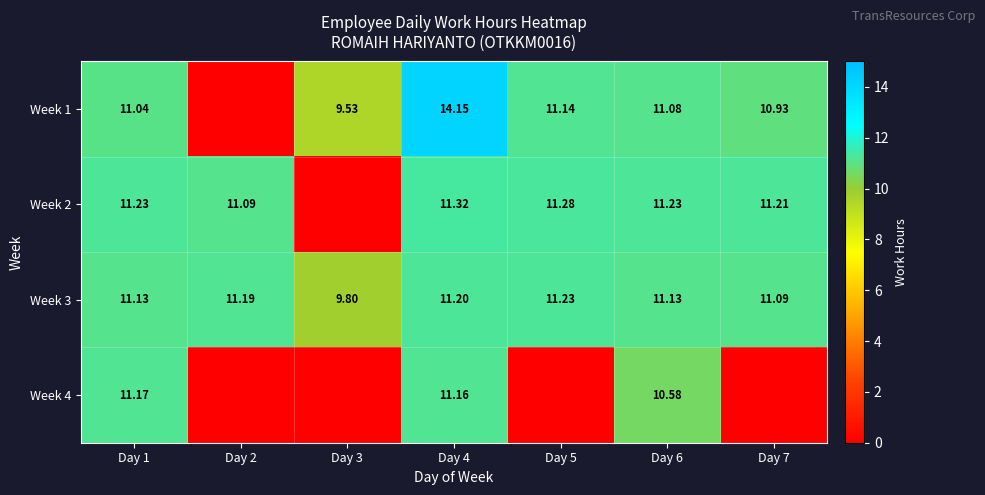

Which has a higher value, Day 2 or Day 6?

Day 6